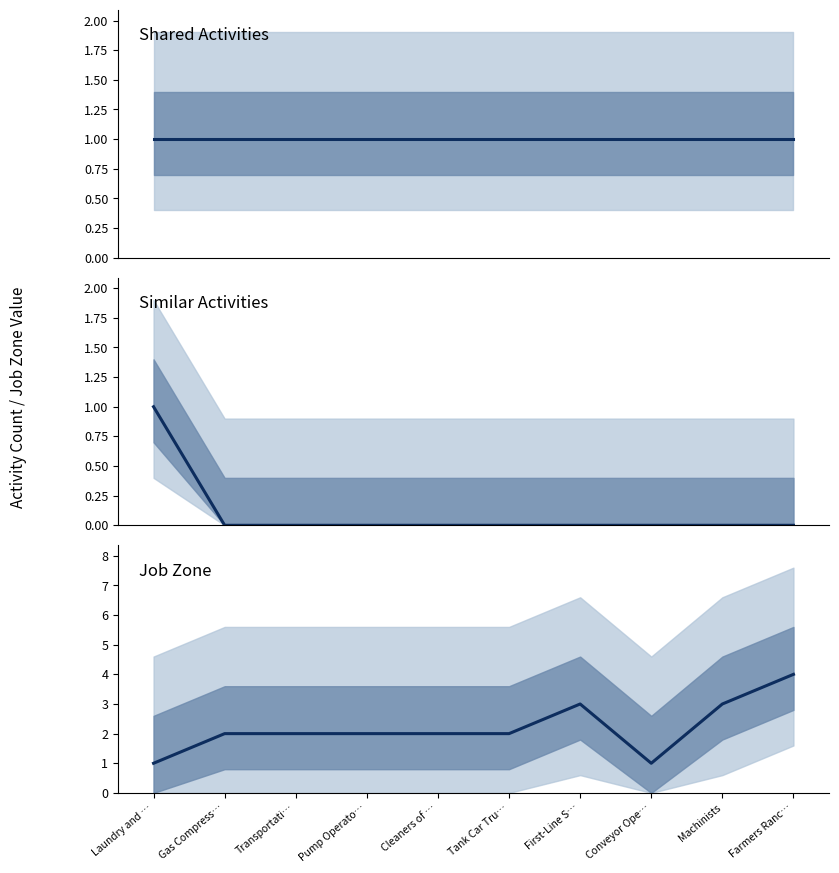

At how many categories does at least one series exceed 2?

3